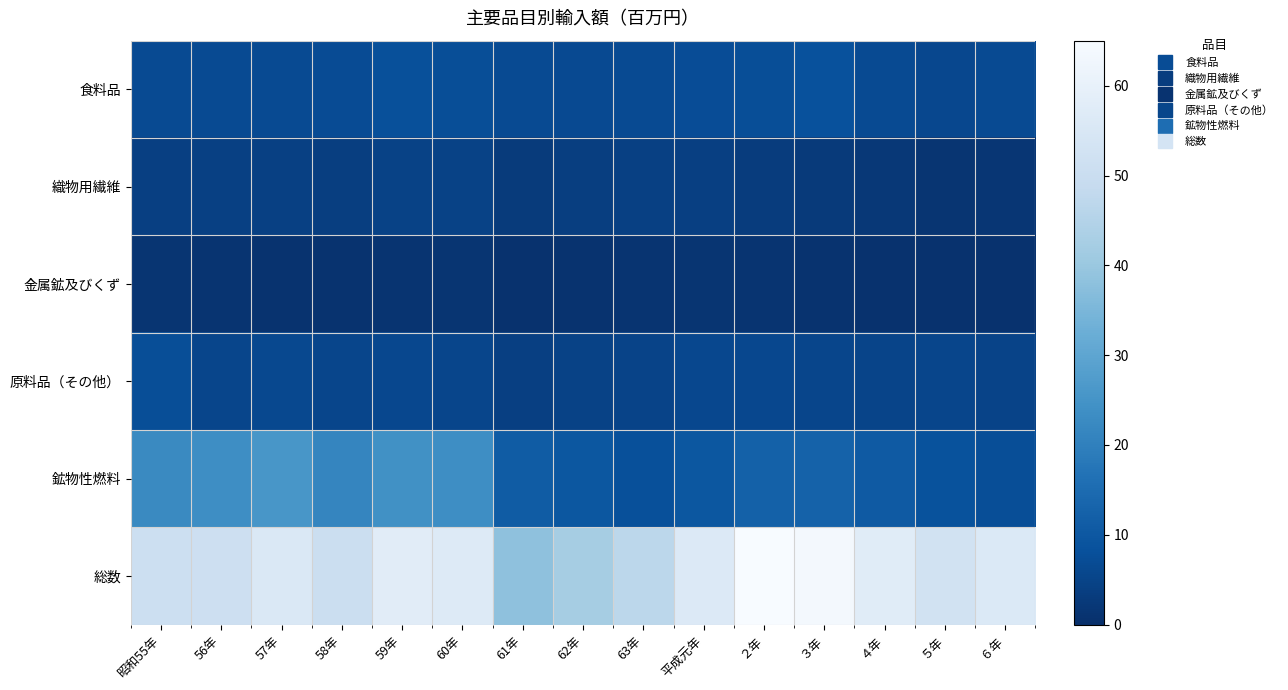

What is the minimum value shown in the chart?

0.6